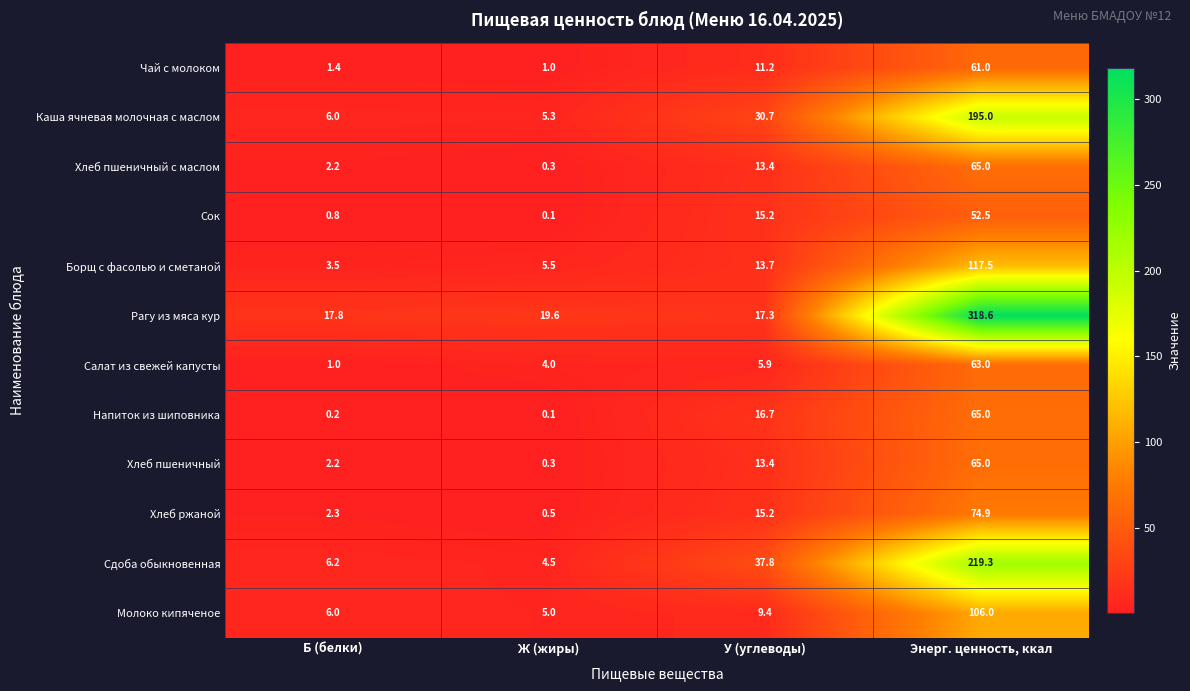

What is the sum of all Хлеб ржаной values?

92.9